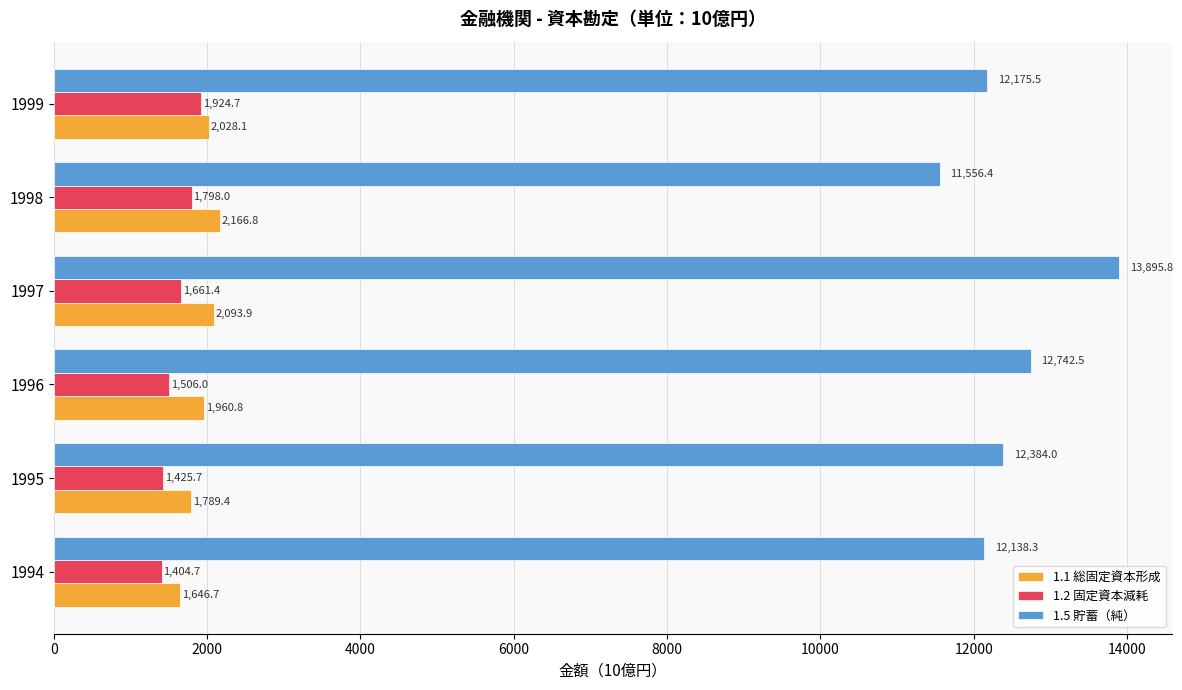

The 1.2 固定資本減耗 series shows 2530.7 at 1998. True or false?

False